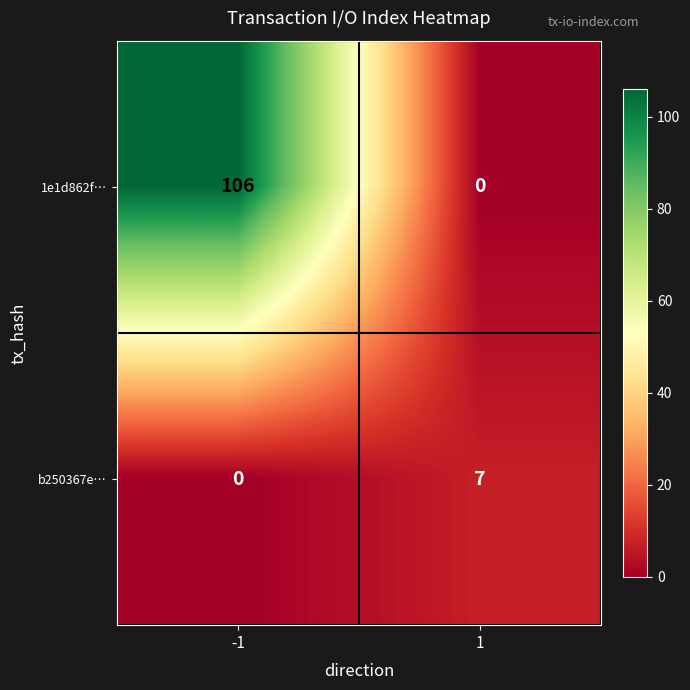

Rank the series by their maximum value, from lowest to highest.

b250367e…, 1e1d862f…